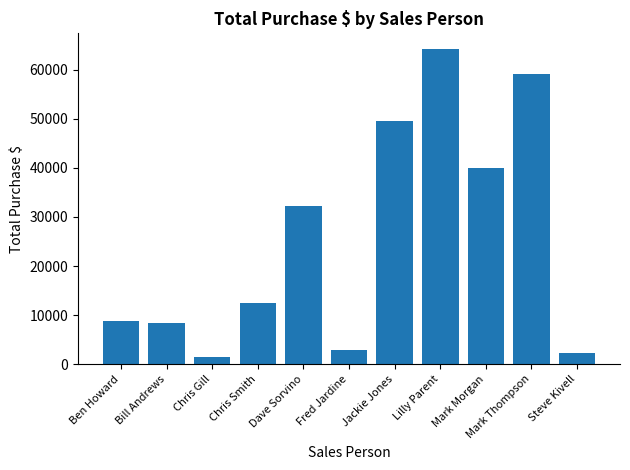

Does the chart contain stacked bars?

No